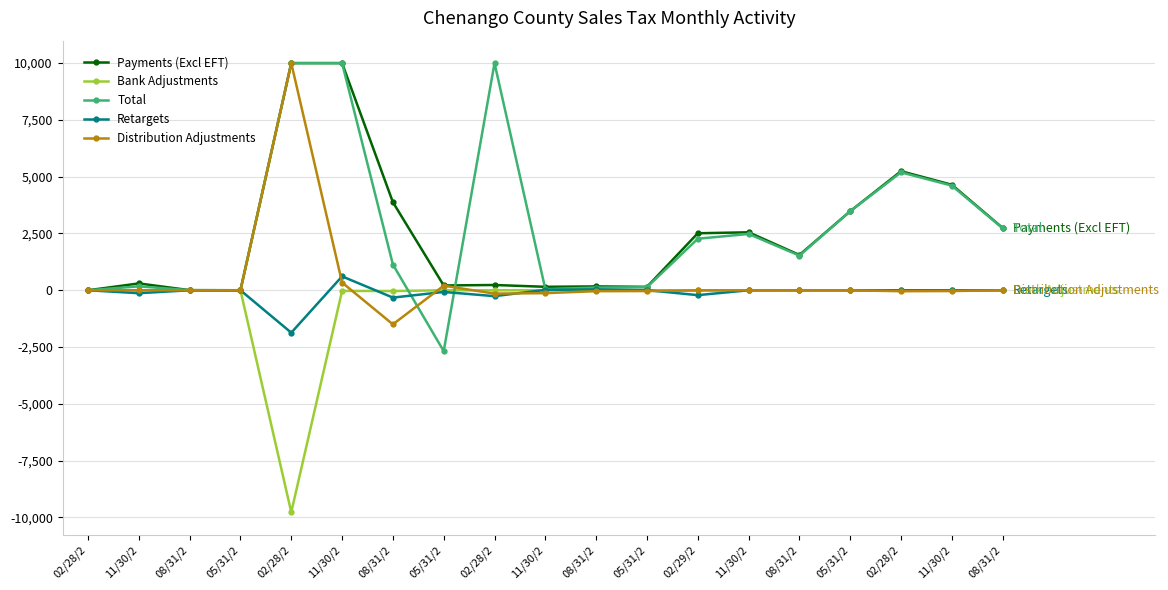

What is the value of the Total point at the 18th from the left?

172.4